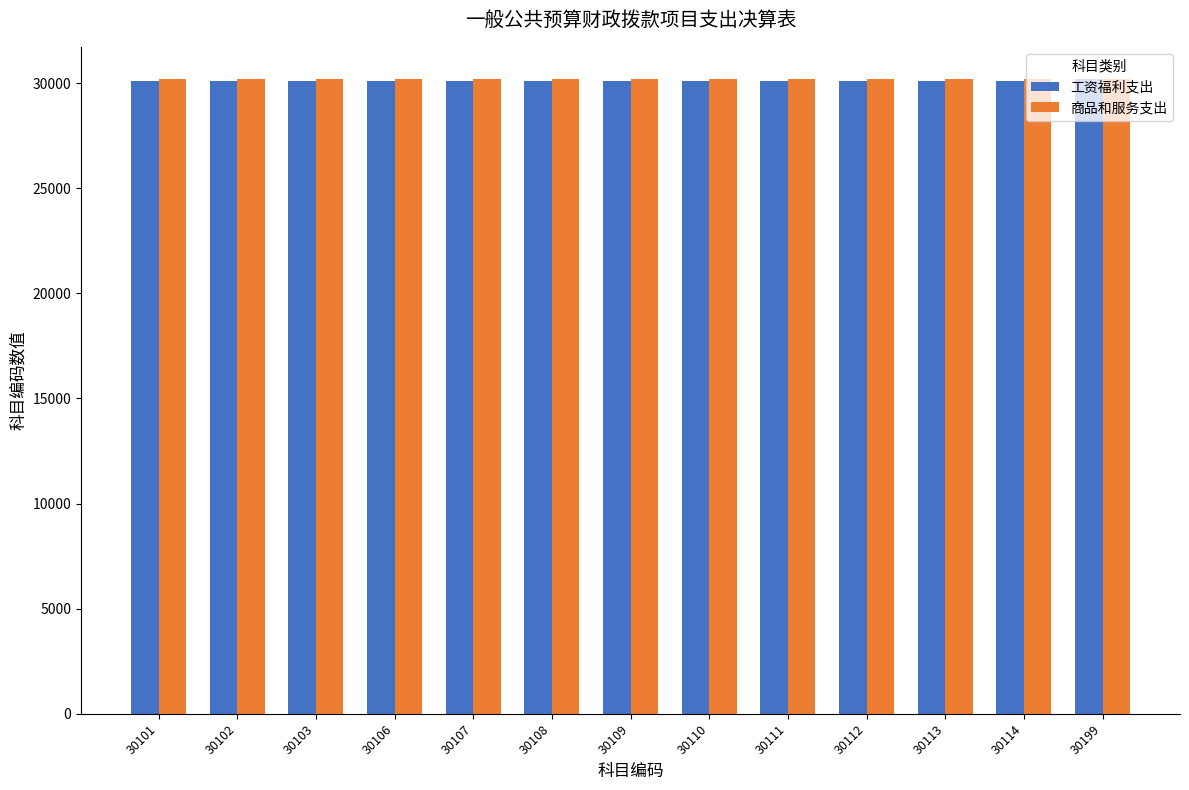

The 工资福利支出 series shows 30199 at 30199. True or false?

True